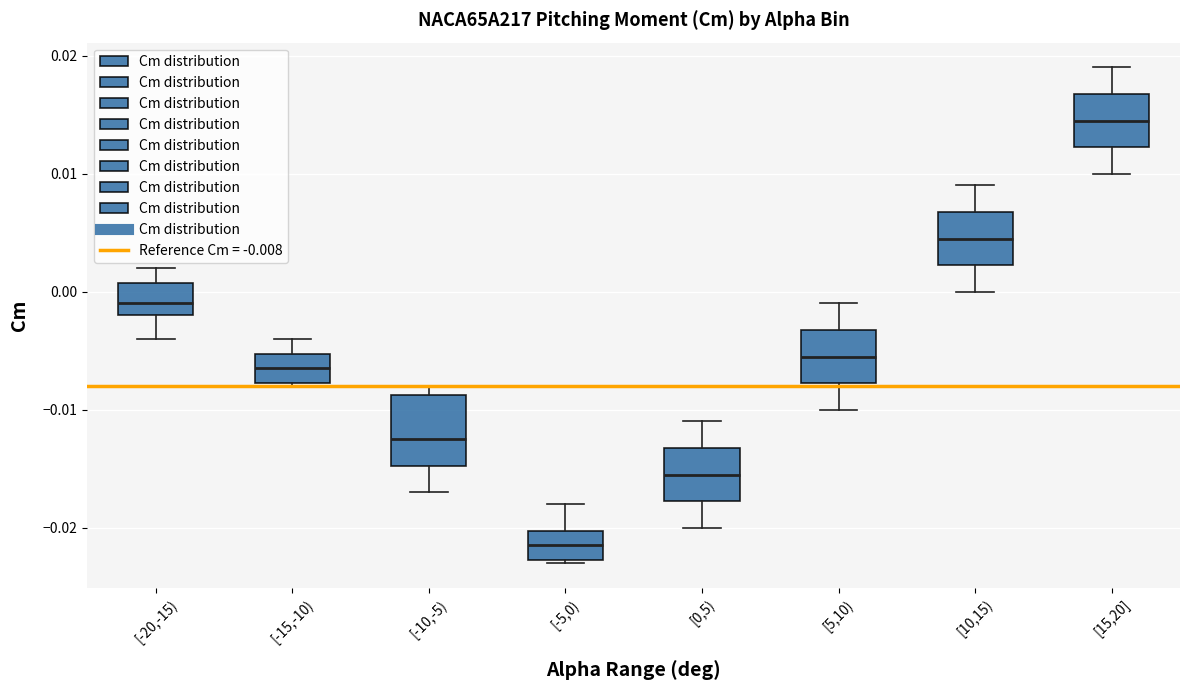

Which box's median line is the lowest?

[-5,0)